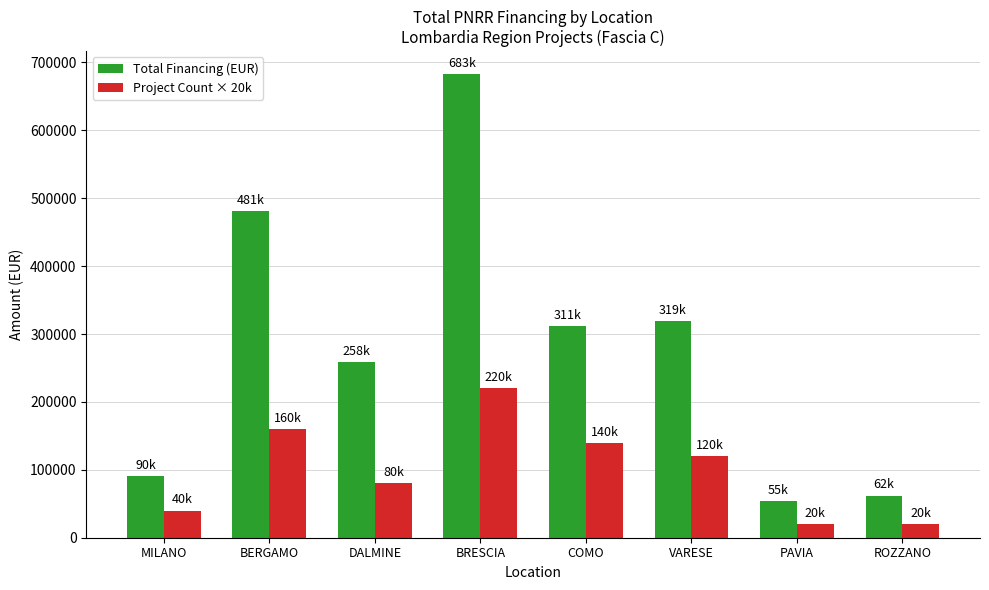

What is the label of the 6th bar from the right?

DALMINE